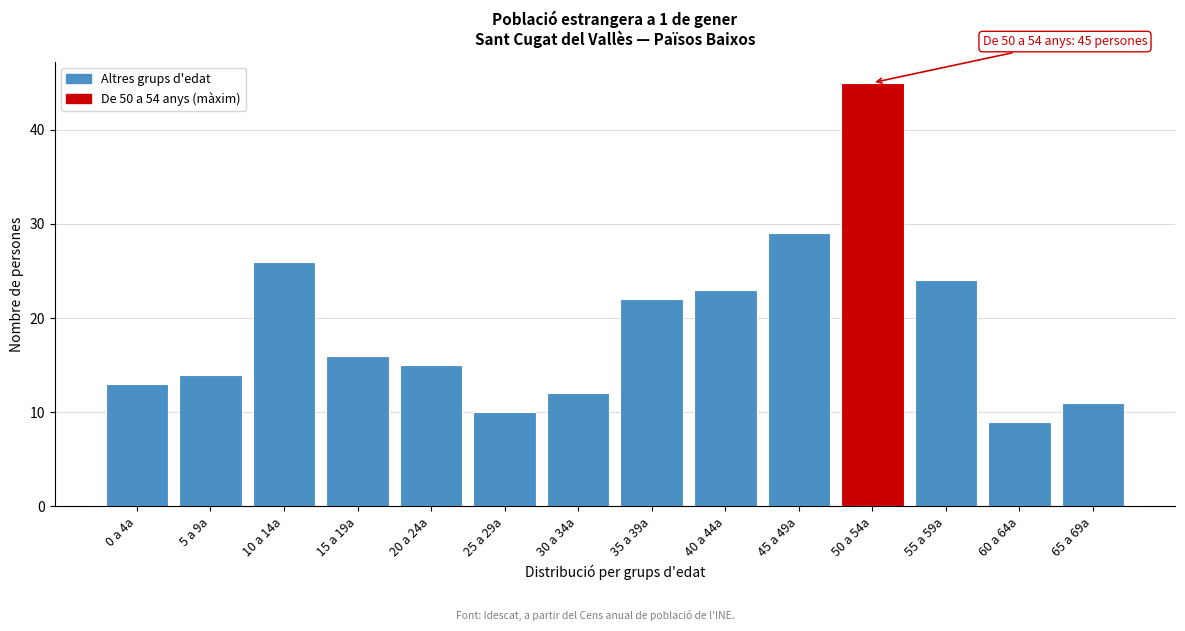

Reading left to right, what are all the values shown in this chart?

0 a 4a=13	5 a 9a=14	10 a 14a=26	15 a 19a=16	20 a 24a=15	25 a 29a=10	30 a 34a=12	35 a 39a=22	40 a 44a=23	45 a 49a=29	50 a 54a=45	55 a 59a=24	60 a 64a=9	65 a 69a=11